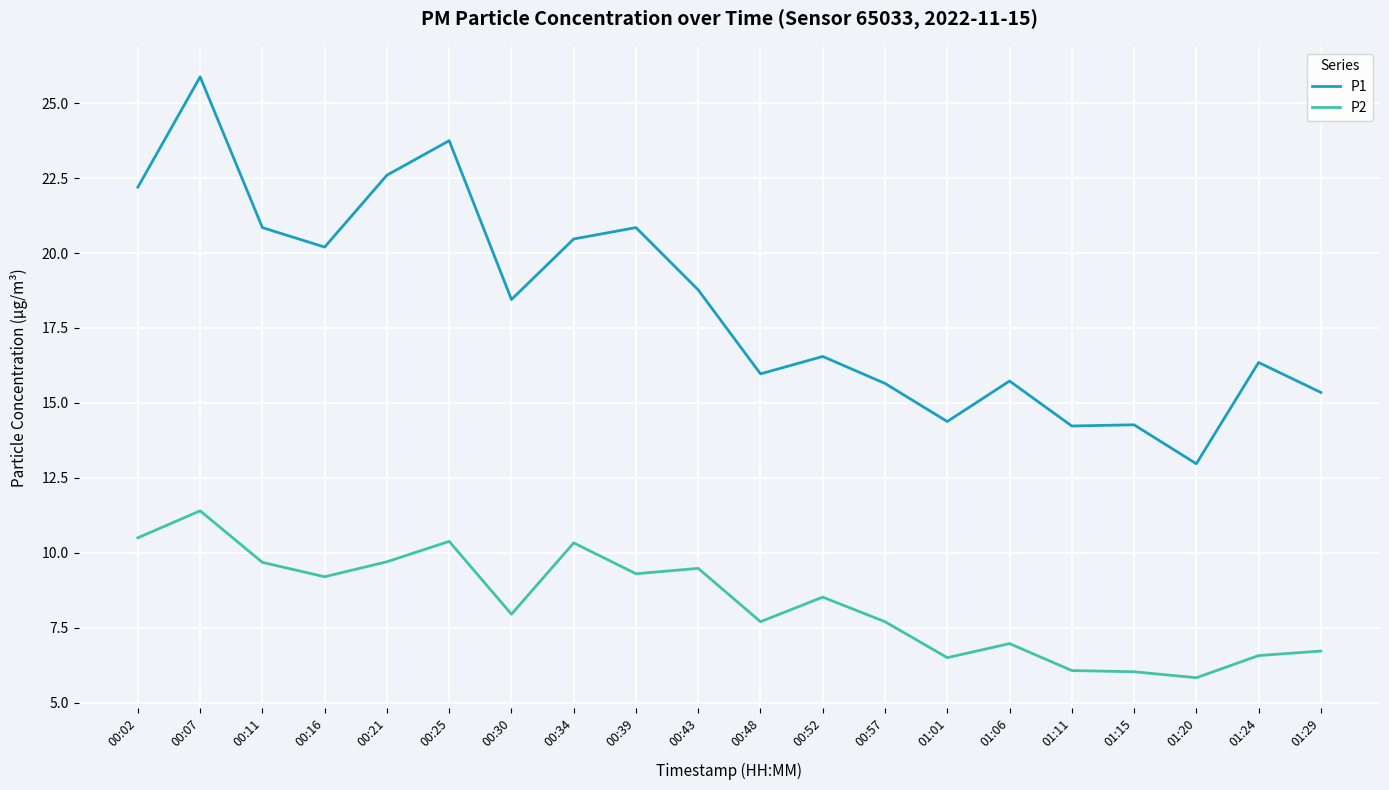

The value of P1 at 00:25 is 23.8. True or false?

True